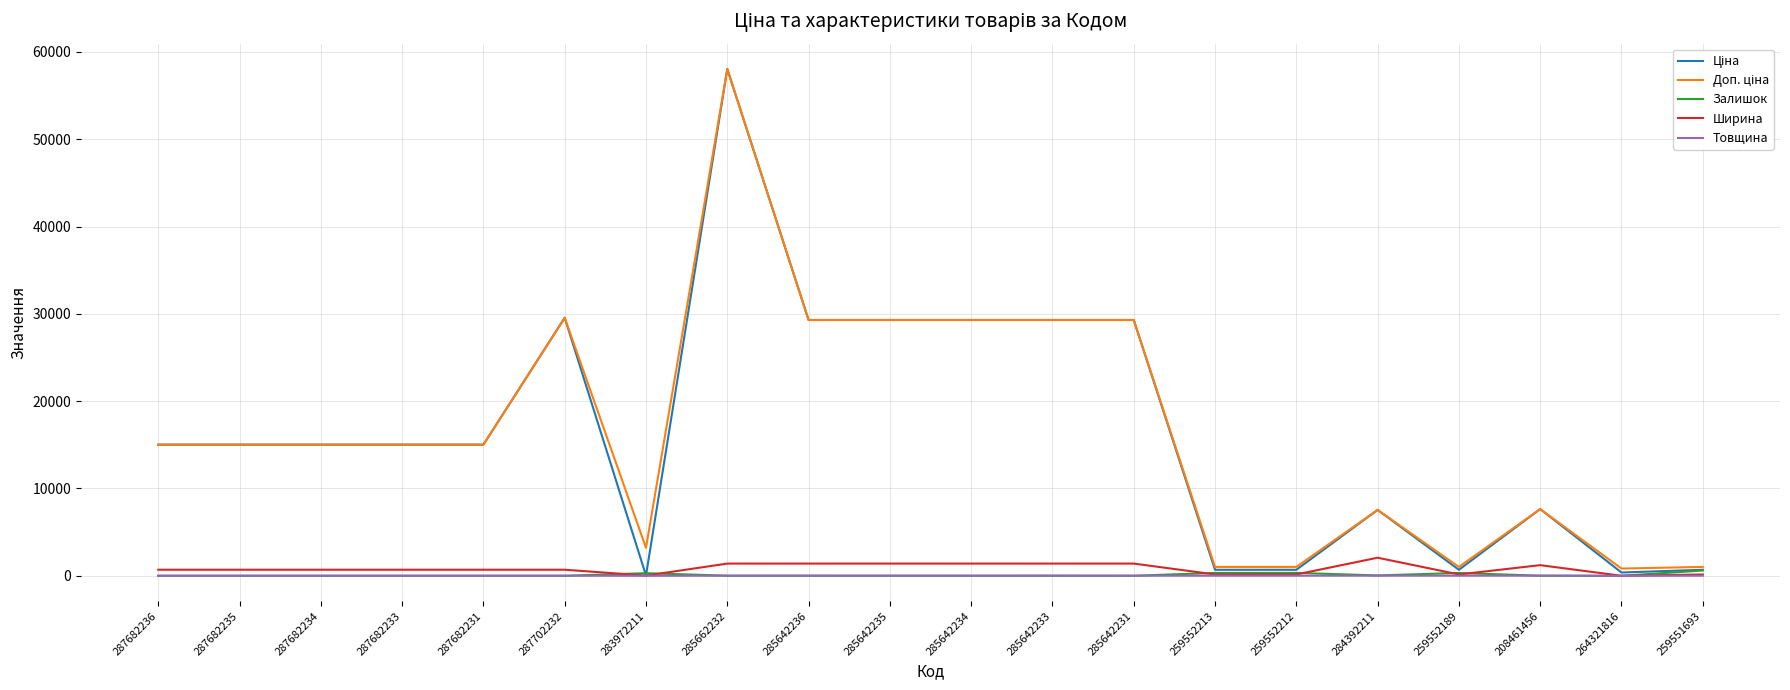

Which label corresponds to the largest value in the chart?

285662232